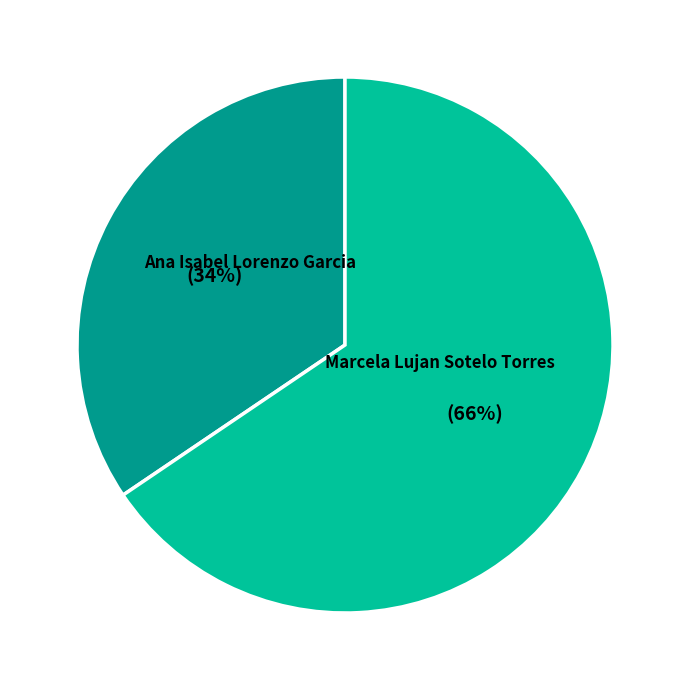

How many segments does this pie chart have?

2